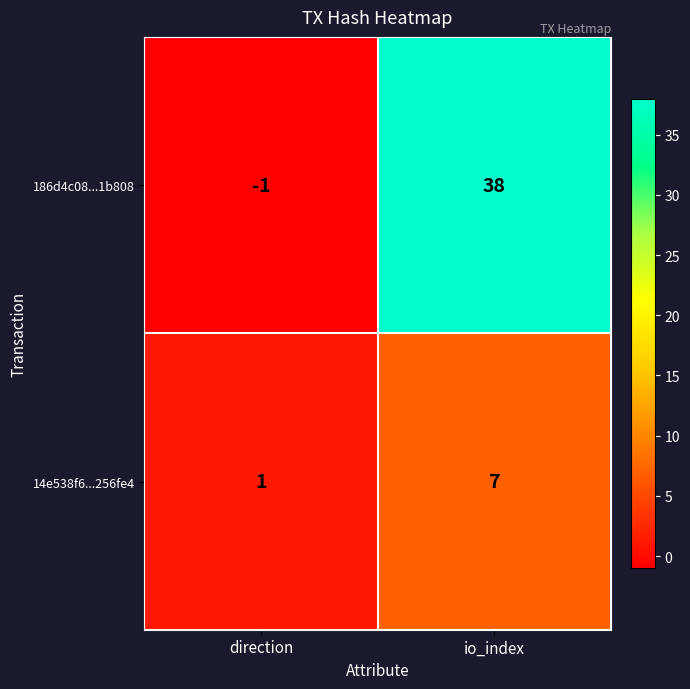

Count the number of data series in this chart.

2